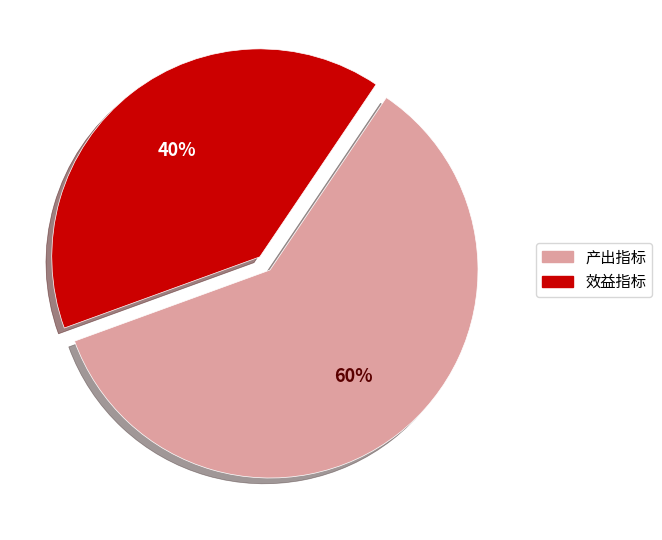

Is it true that 产出指标 is 60% of the pie?

True